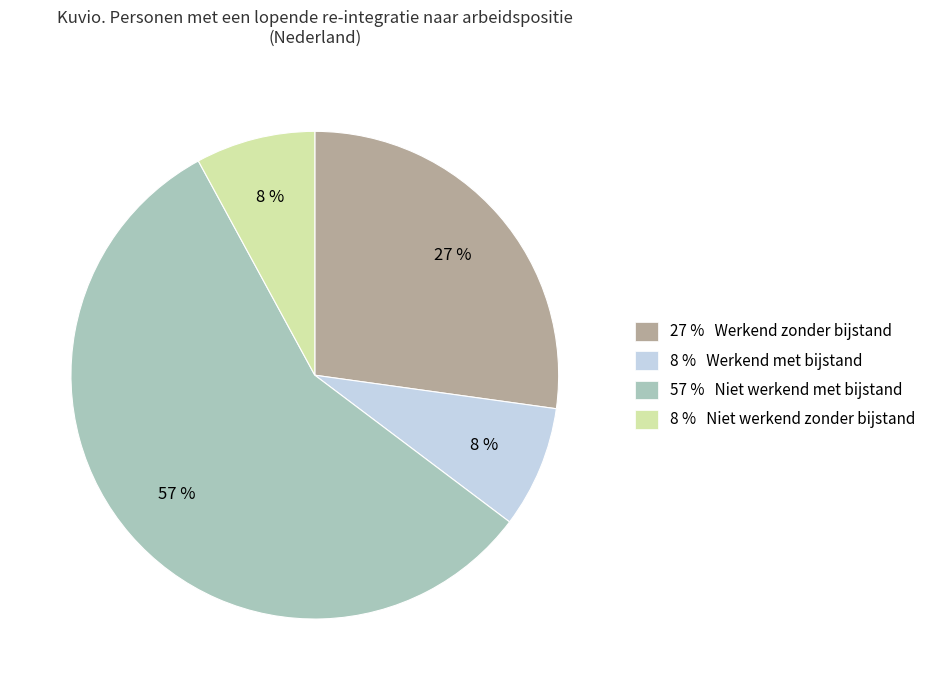

How many slices are in this pie chart?

4